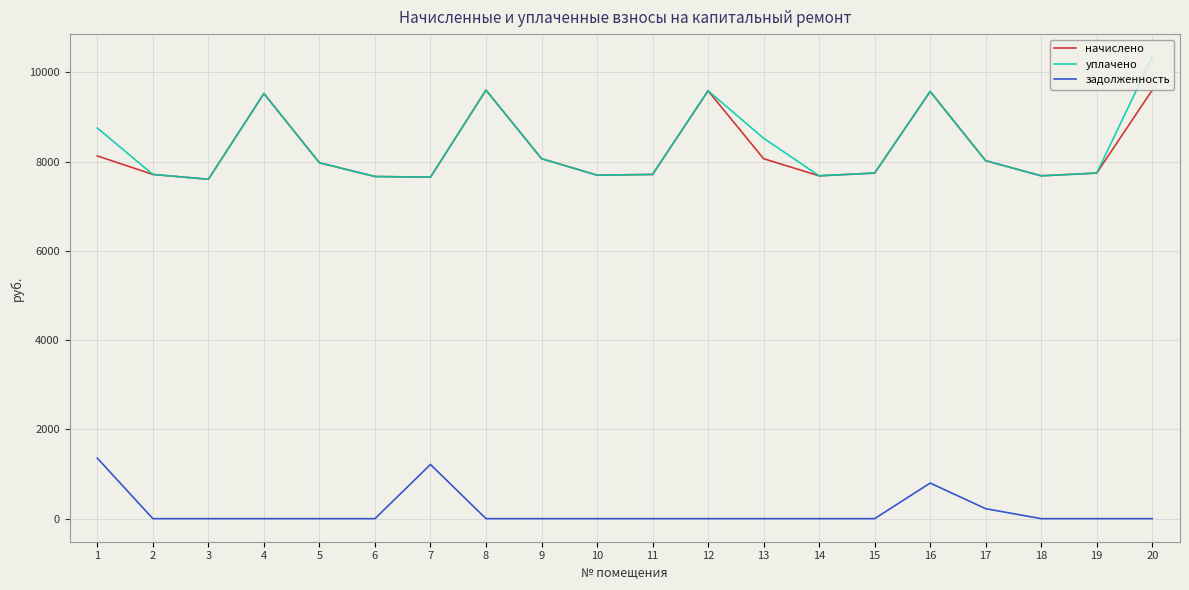

What is the difference between the maximum and minimum values in the уплачено series?

2734.3